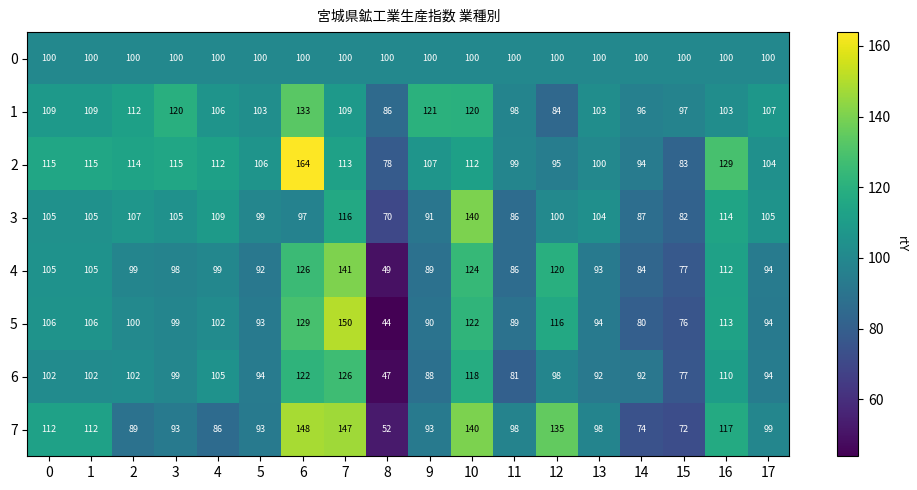

Which series has the widest spread of values?

5